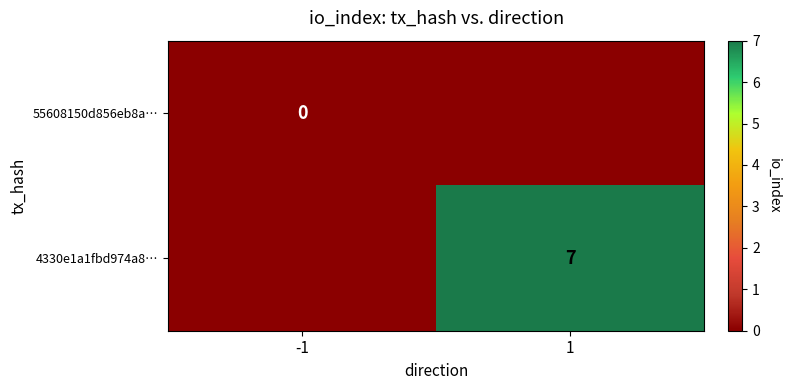

True or false: 4330e1a1fbd974a8… has a value of 10 at 1.

False